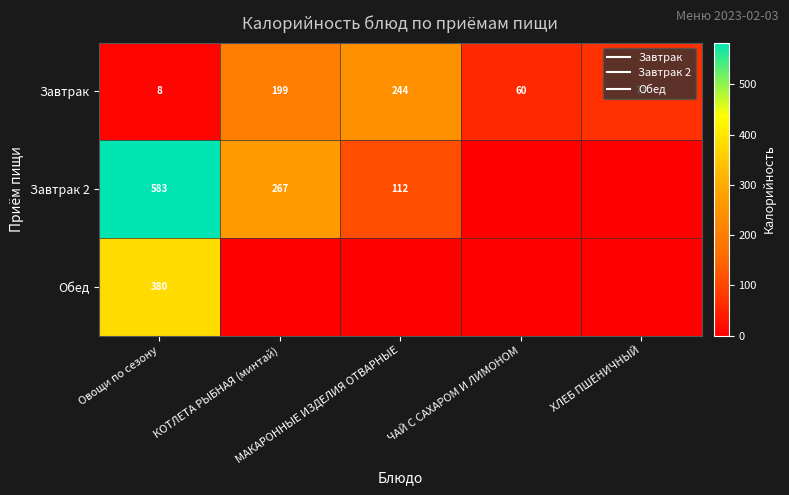

At how many categories does at least one series exceed 182?

3